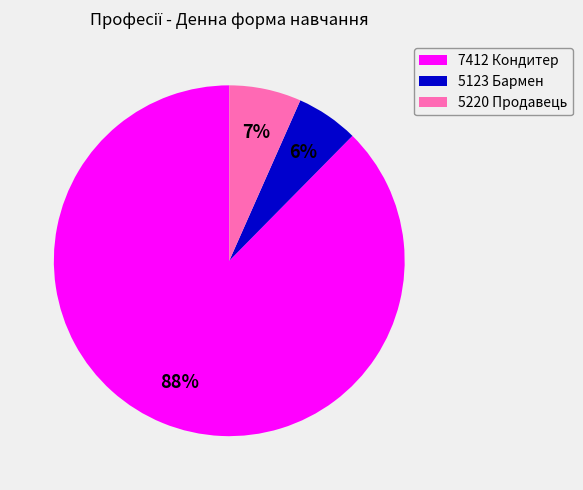

To the nearest percent, what is the average slice percentage?

33%